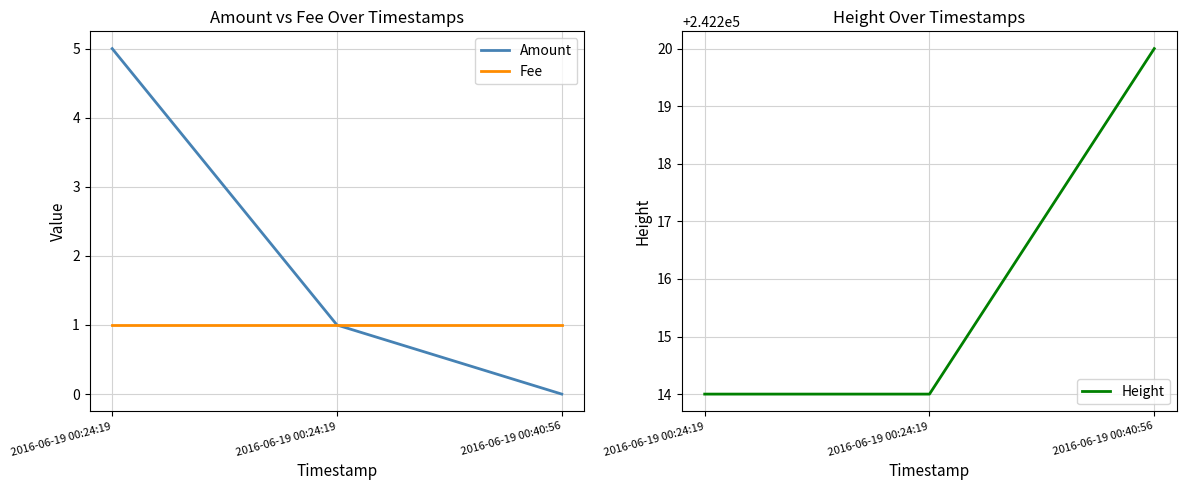

What are all the series names shown in the legend?

Amount, Fee, Height